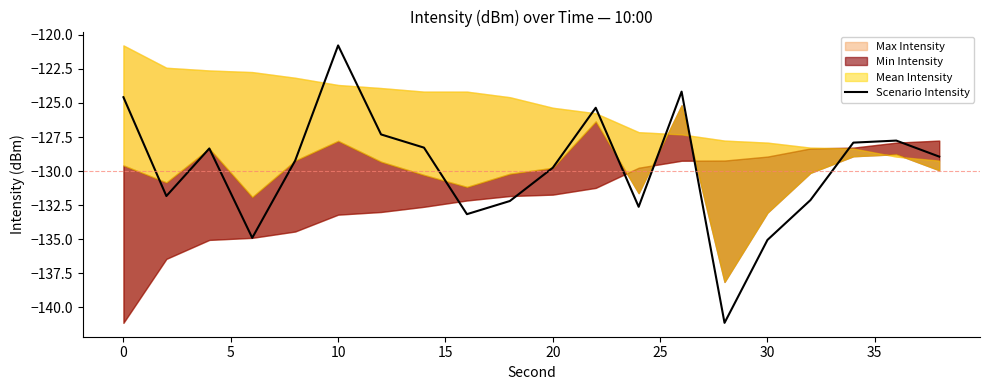

Where is Scenario Intensity nearest to the value -130?

20